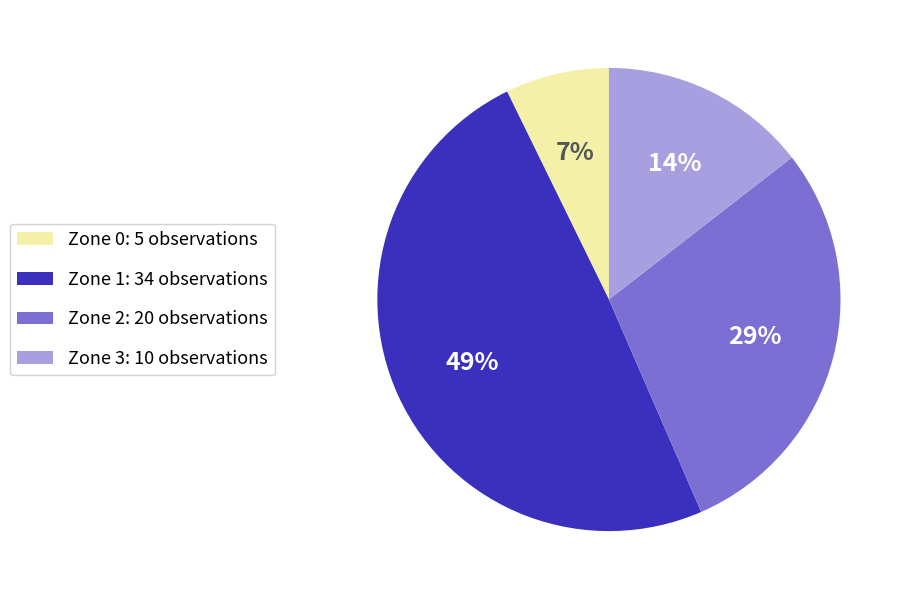

Is the sum of Zone 3 and Zone 1 greater than half?

Yes